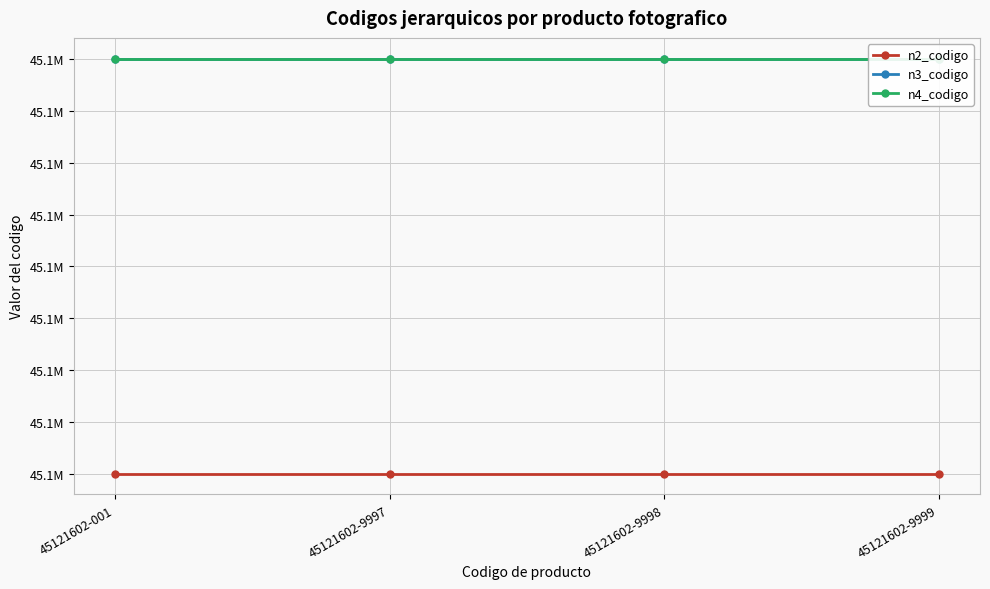

What is the minimum value for n4_codigo?

45121602